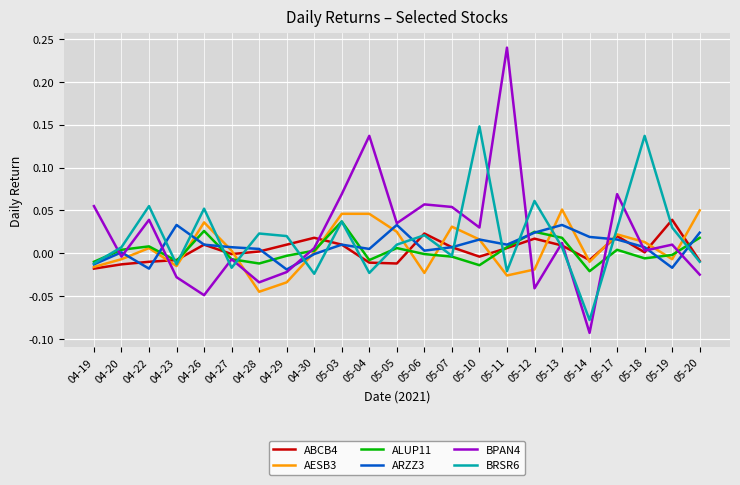

Which series has the widest spread of values?

BPAN4